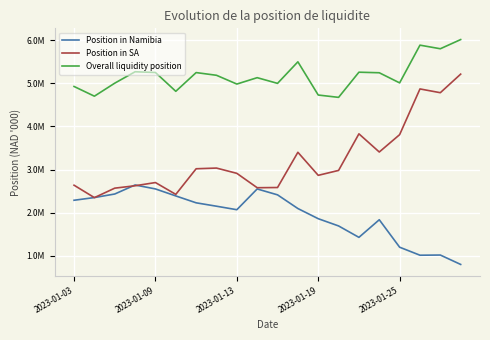

What are all the series names shown in the legend?

Position in Namibia, Position in SA, Overall liquidity position